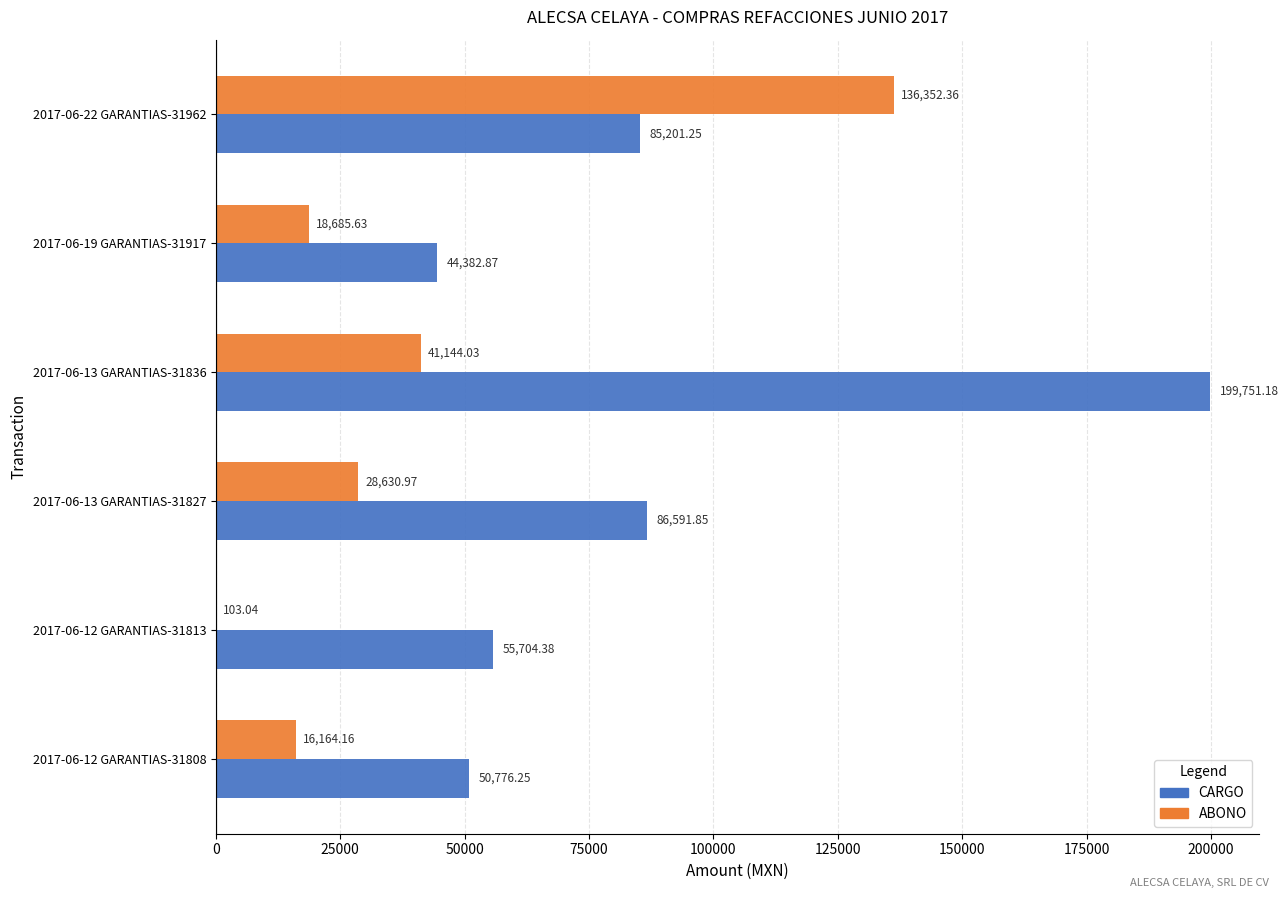

Which series changed the most between 2017-06-12 GARANTIAS-31808 and 2017-06-19 GARANTIAS-31917?

CARGO